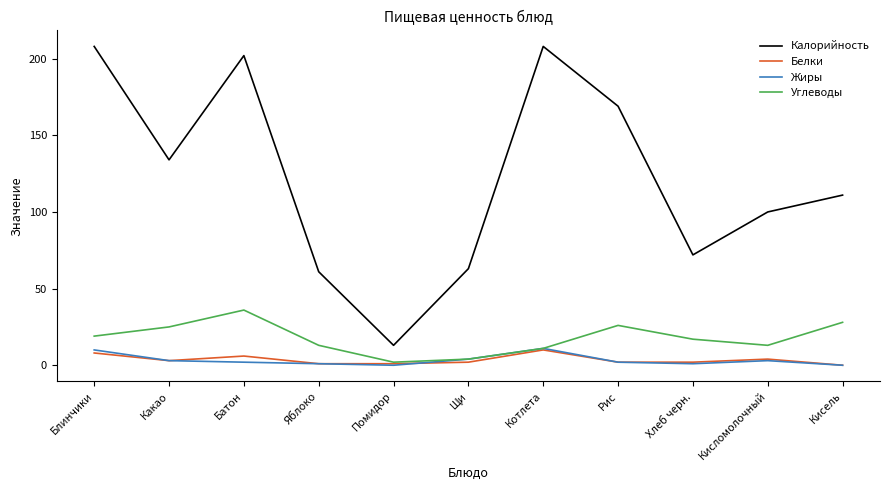

Which series has the largest range (max minus min)?

Калорийность